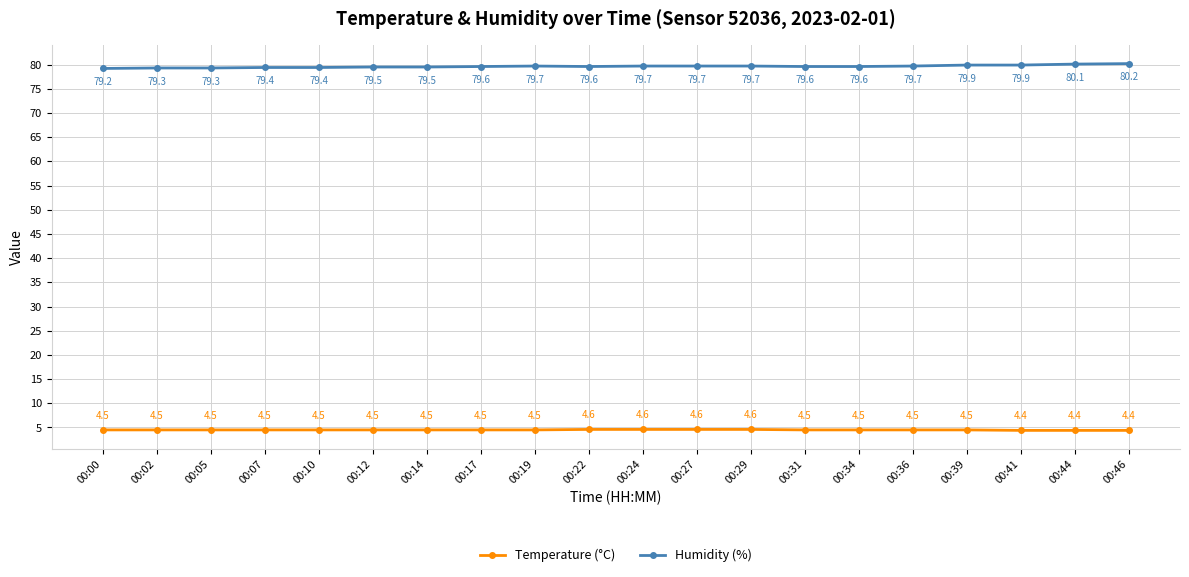

Which series has the largest total across all categories?

Humidity (%)